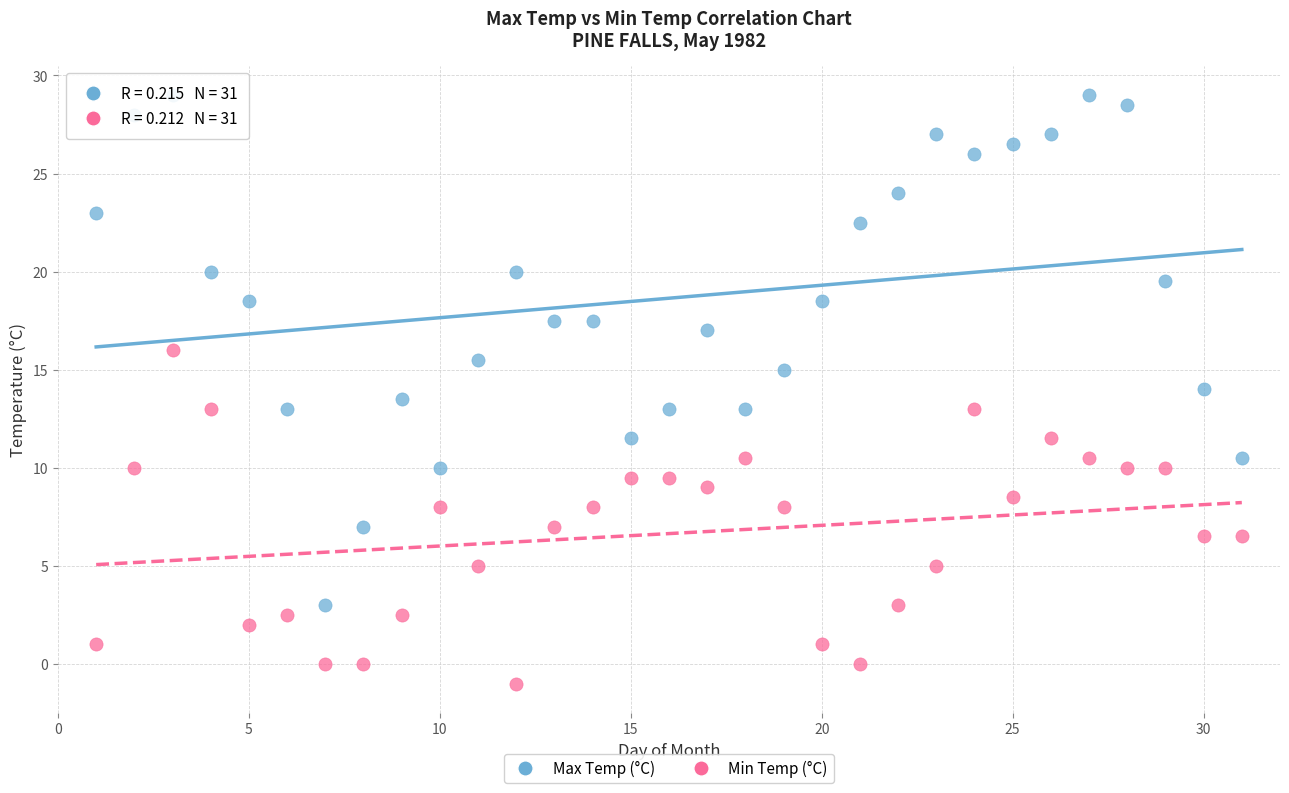

Which series has the widest spread of Y values?

Max Temp (°C)